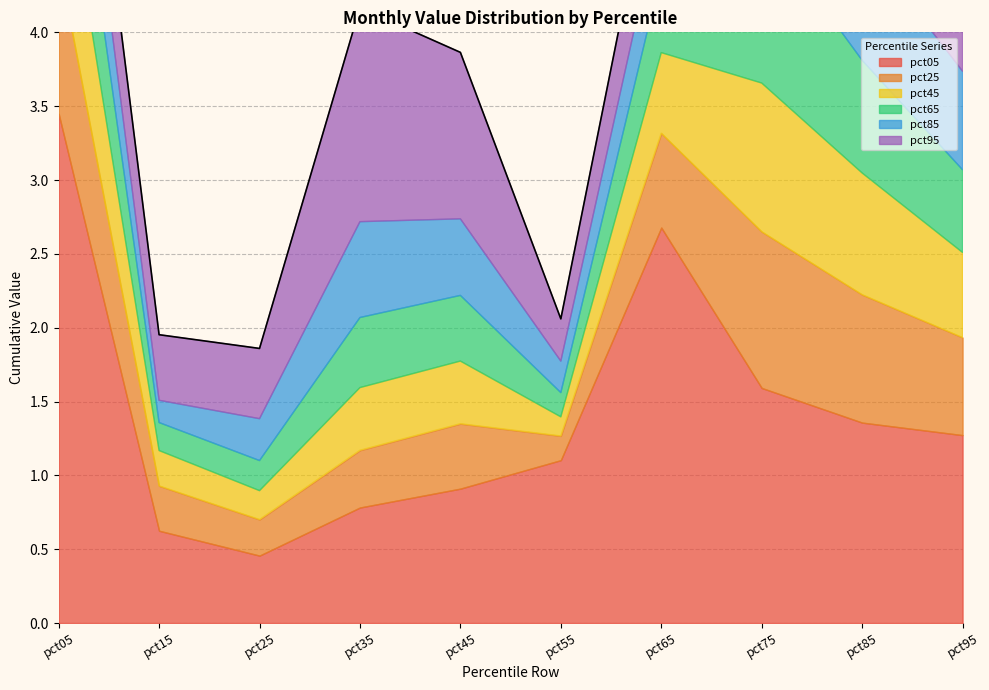

What is the sum of the pct95 values at pct85 and pct55?

1.5